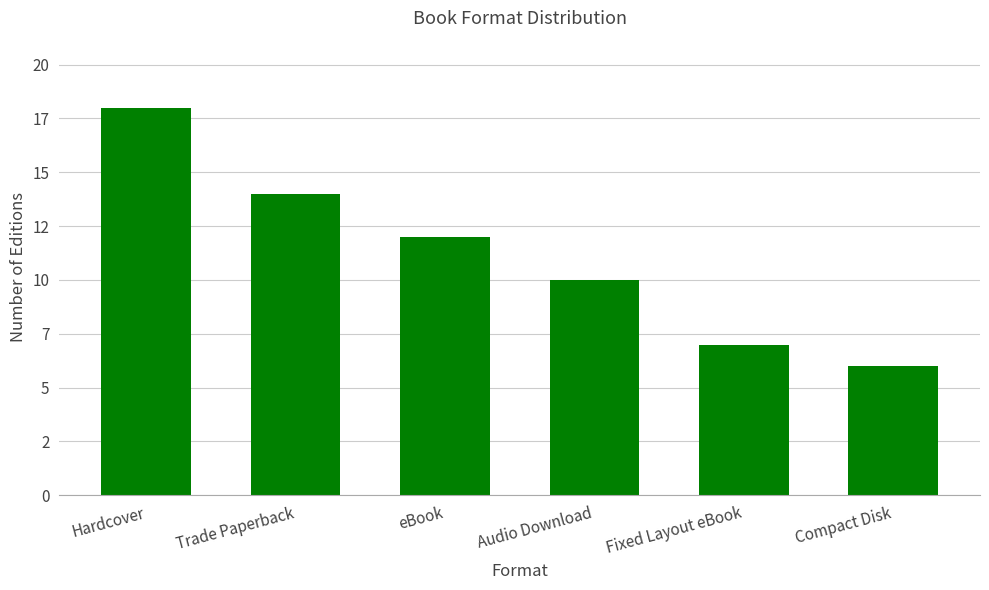

Does the chart contain any negative values?

No